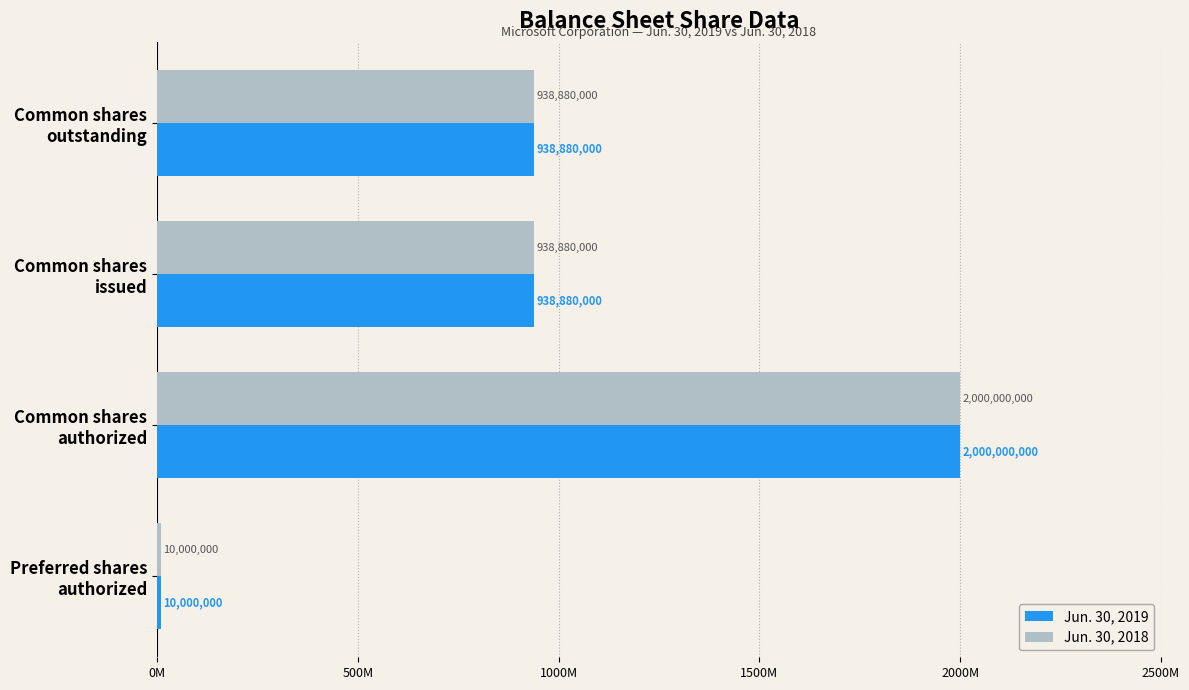

What are all the series names shown in the legend?

Jun. 30, 2019, Jun. 30, 2018